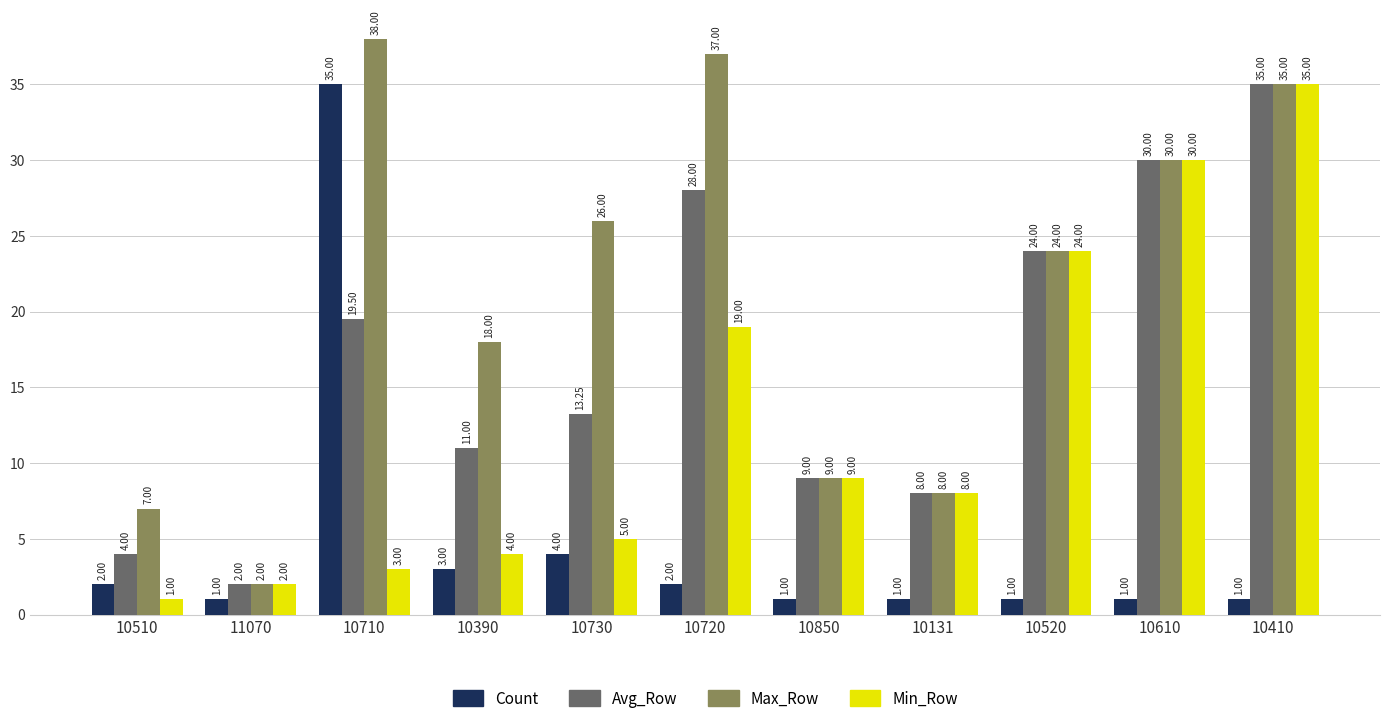

What is the label of the 7th bar from the left?

10850